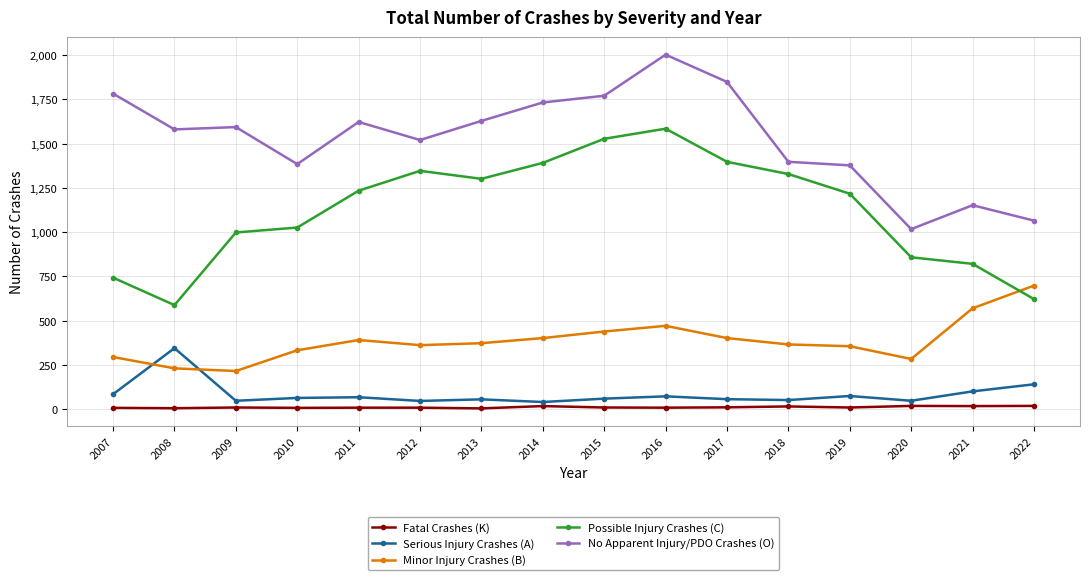

What is the minimum value shown in the chart?

5